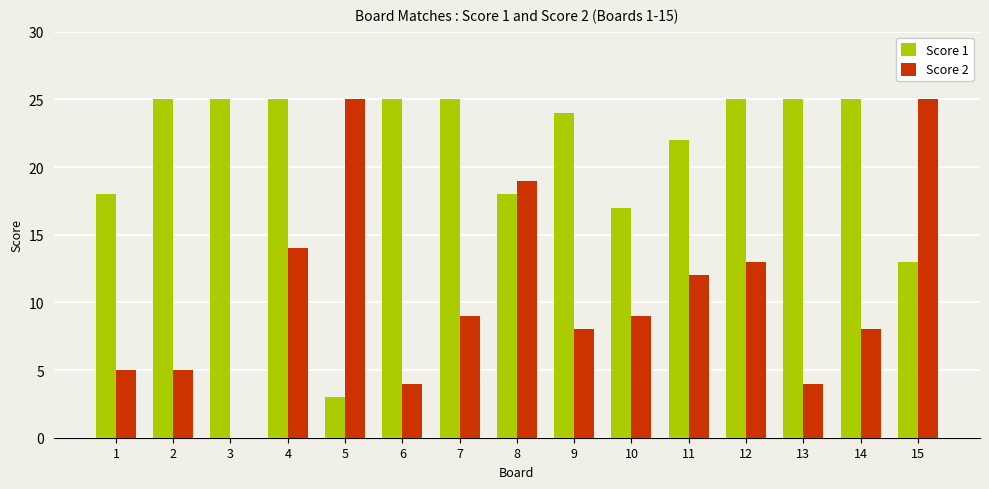

What is the maximum value for Score 2?

25